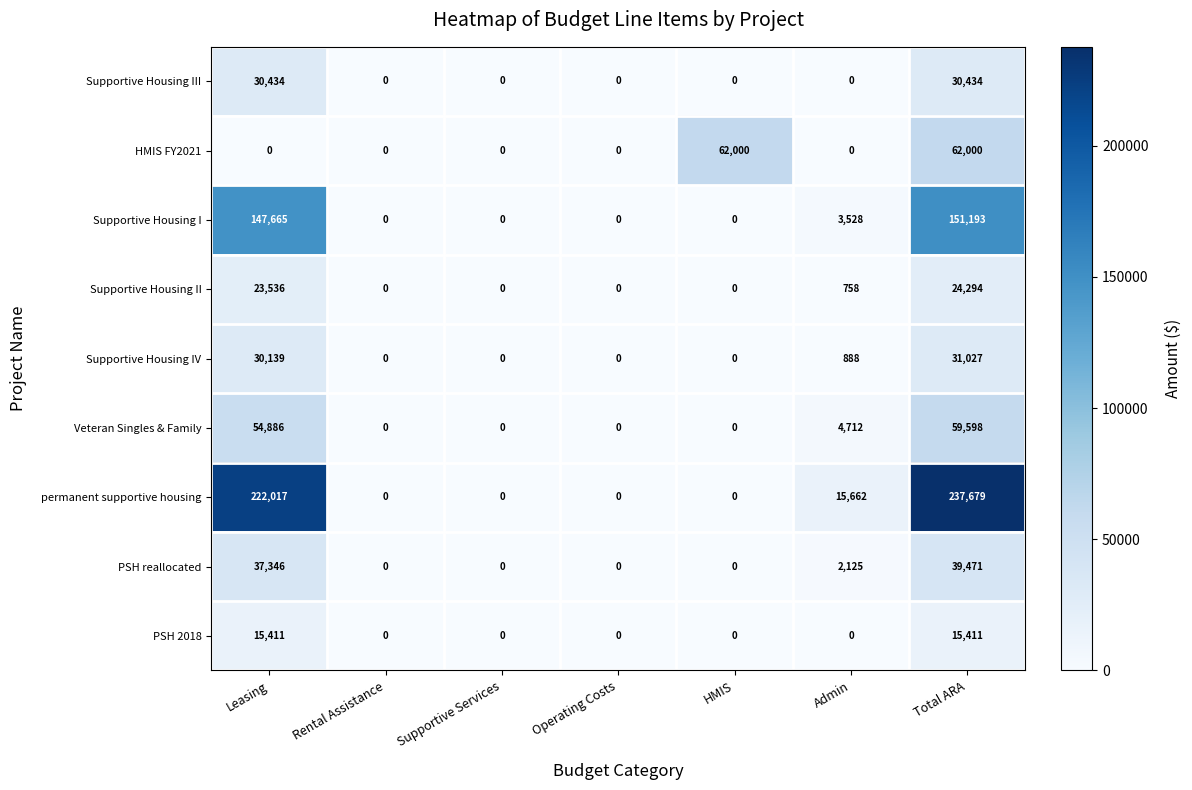

What is the spread (max minus min) of values at Leasing?

222017